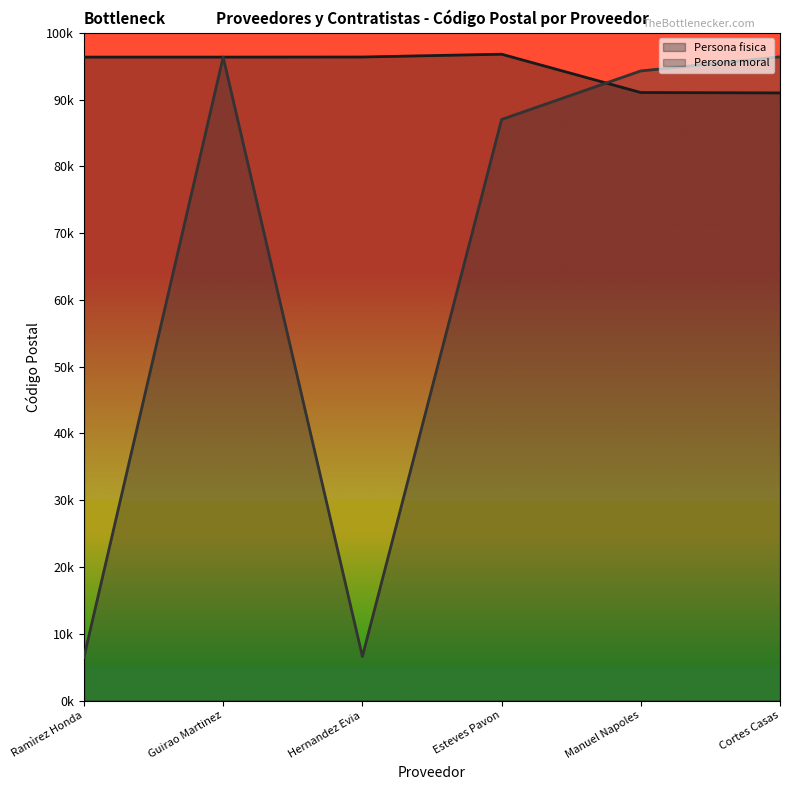

Where do Persona moral and Persona fisica first cross each other?

Esteves Pavon and Manuel Napoles